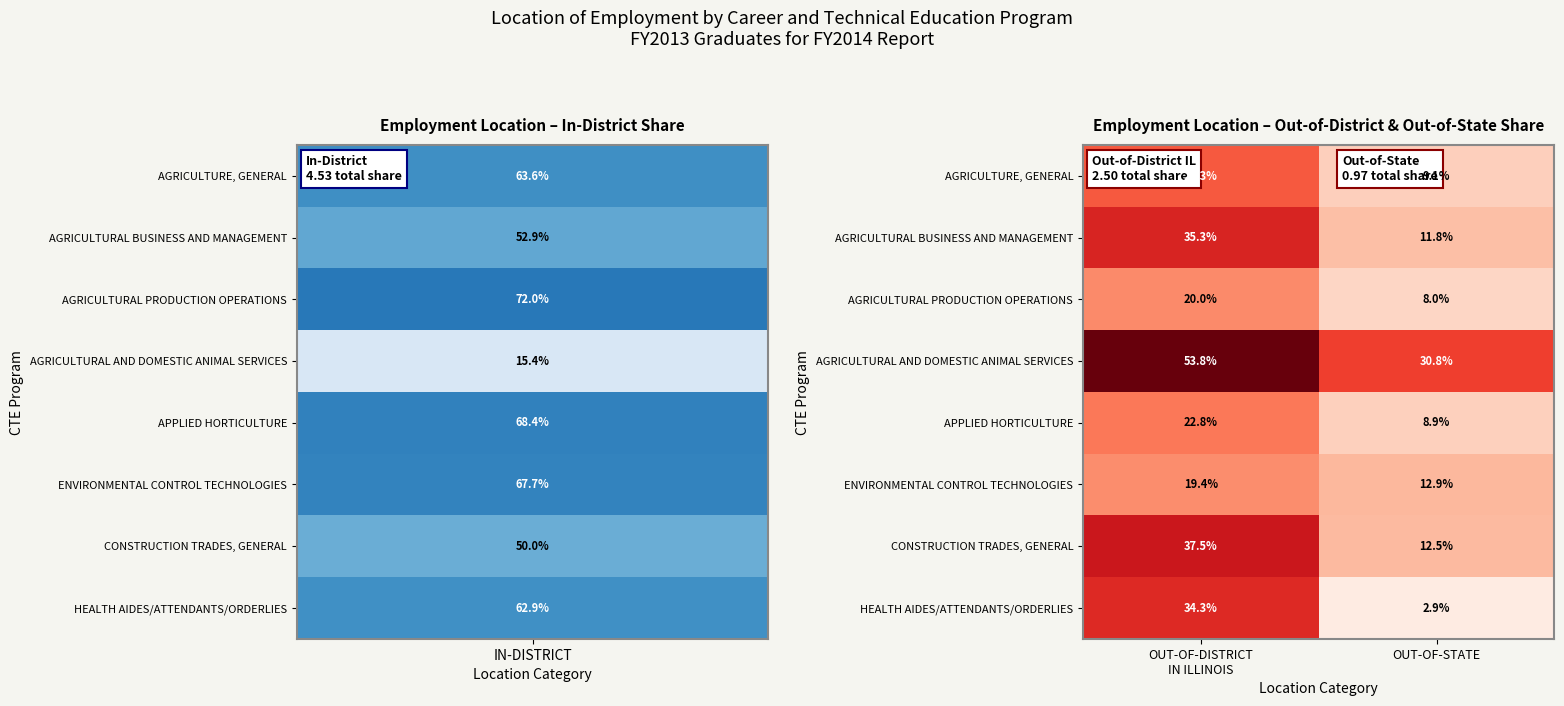

What is the sum of all CONSTRUCTION TRADES, GENERAL values?

50.0